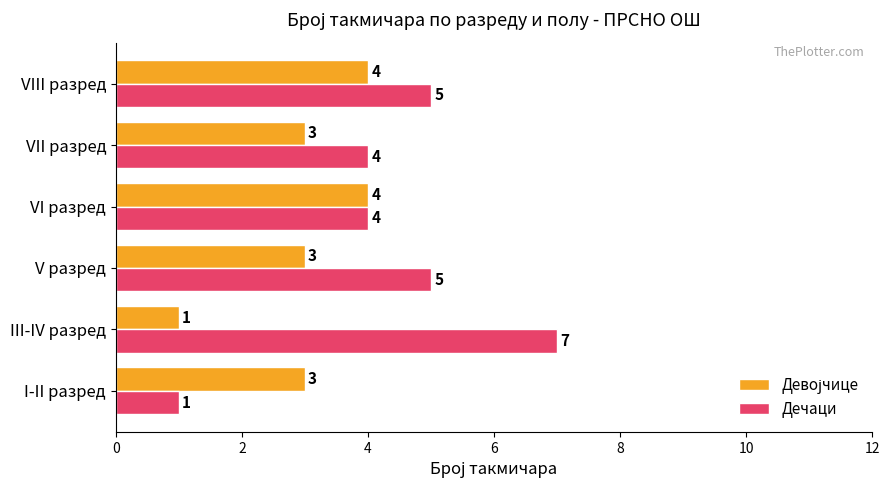

What is the maximum value for Дечаци?

7